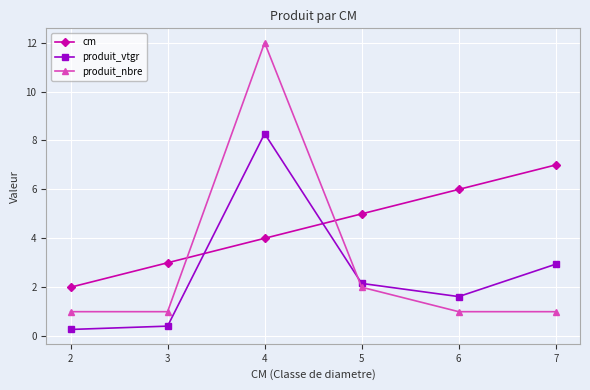

What is the difference between the produit_vtgr values at 6 and 2?

1.3